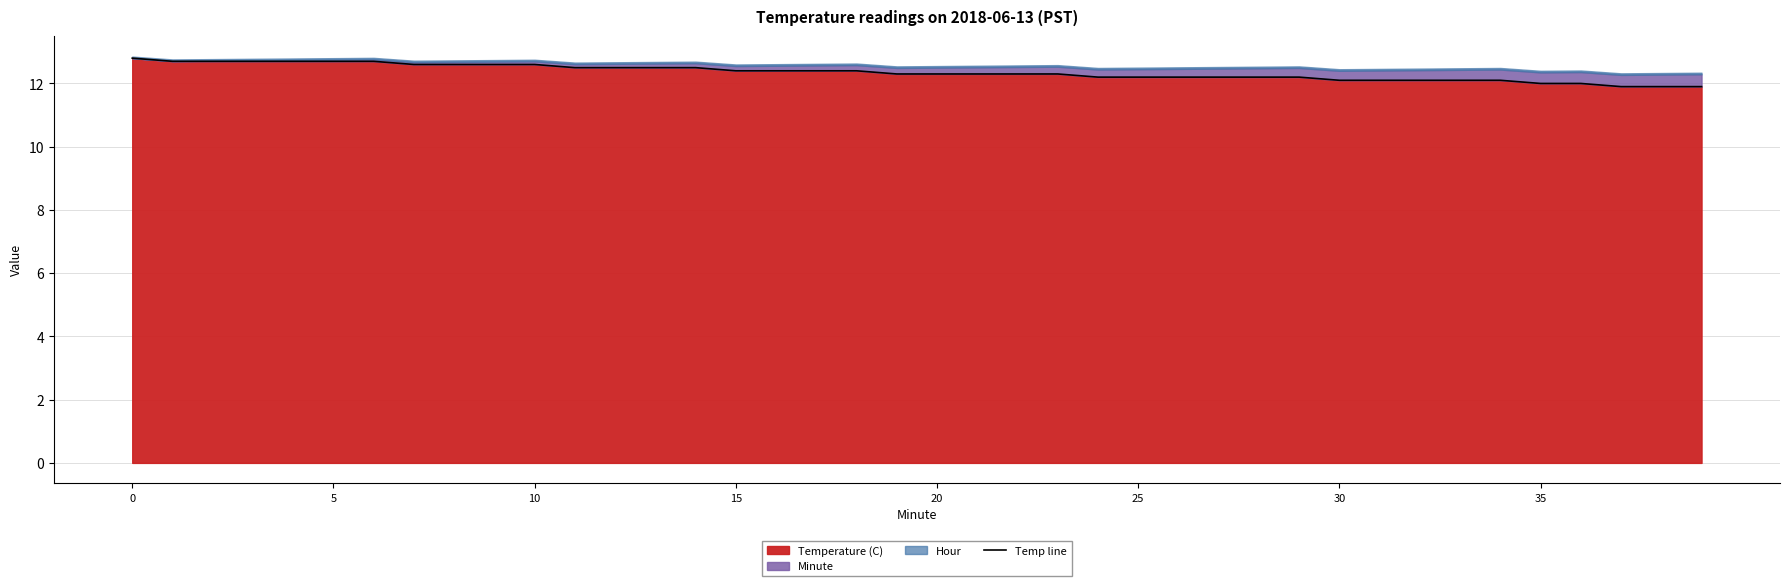

Approximately how many times larger is the value at 16 compared to 14?

1.0